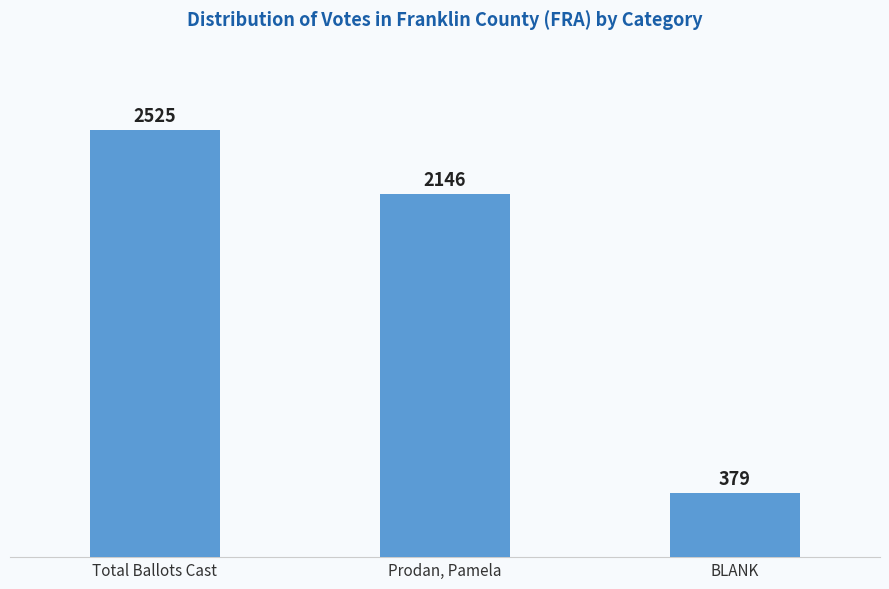

Reading left to right, transcribe all the data shown in this chart.

2525	2146	379